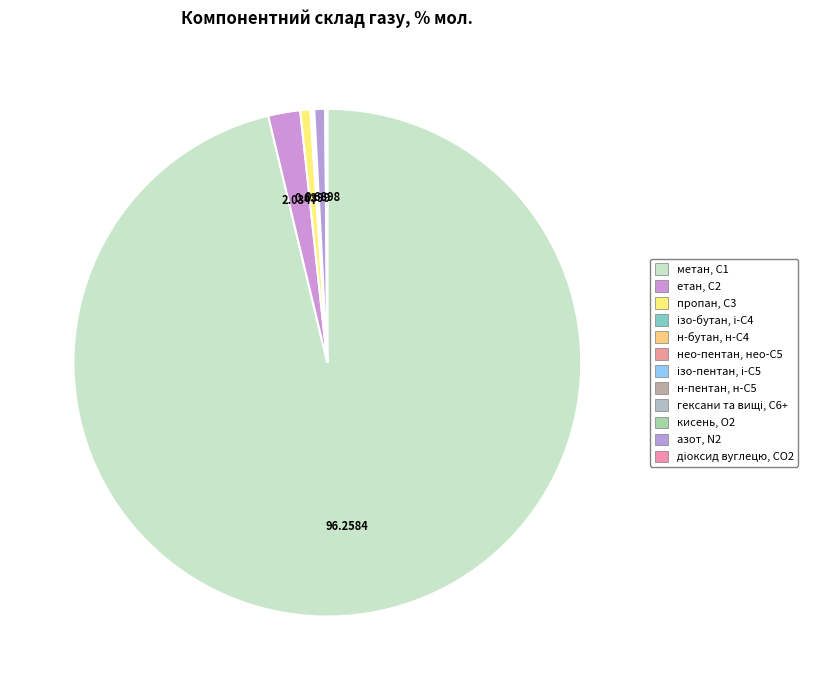

How many slices are in this pie chart?

12